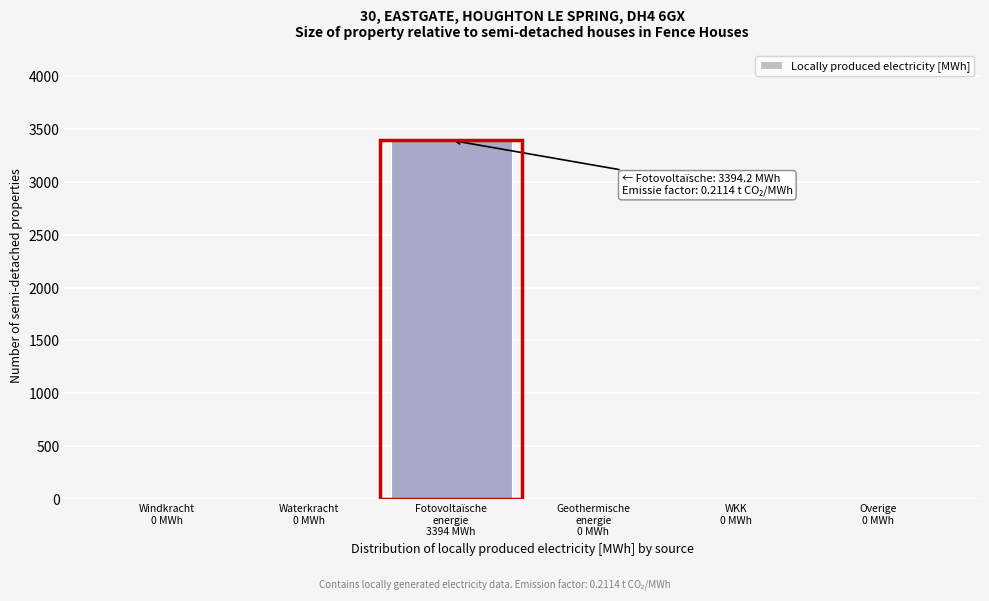

What is the maximum value shown in the chart?

3394.2